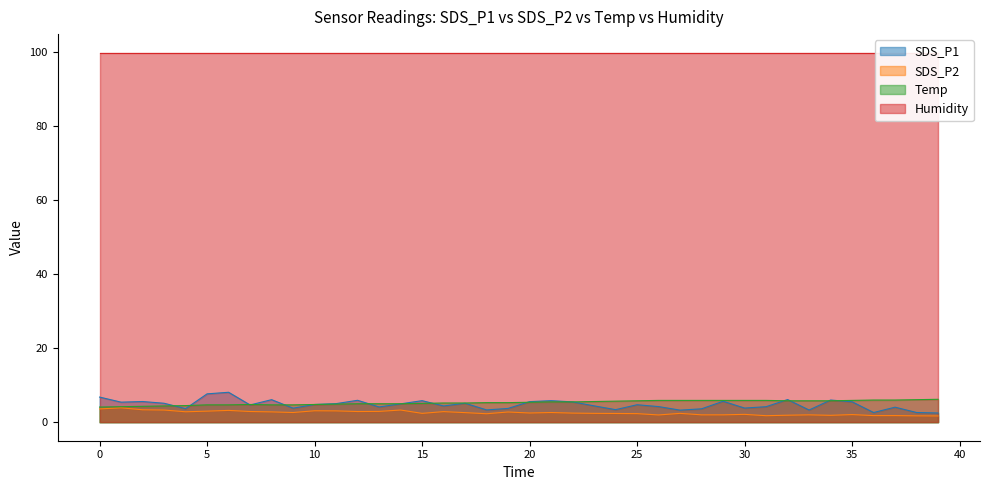

What is the minimum value for SDS_P1?

2.5